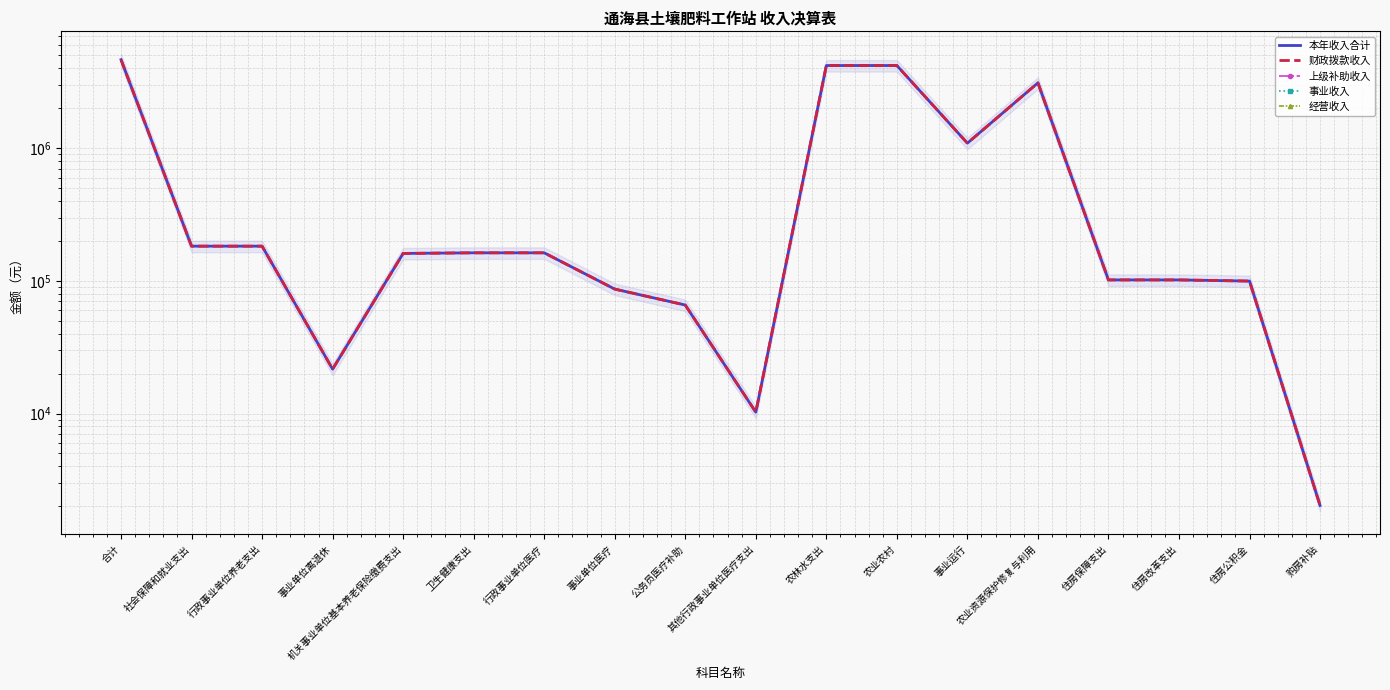

Where does the 本年收入合计 series first go above 162584?

合计